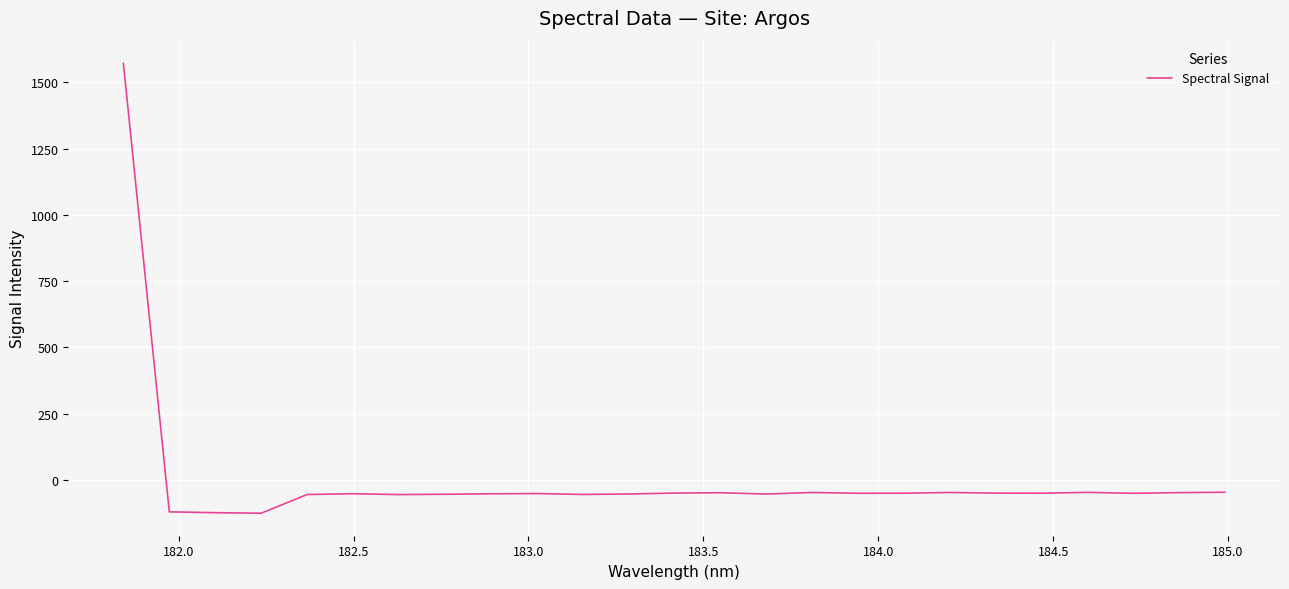

What is the difference between the maximum and minimum values?

1698.2